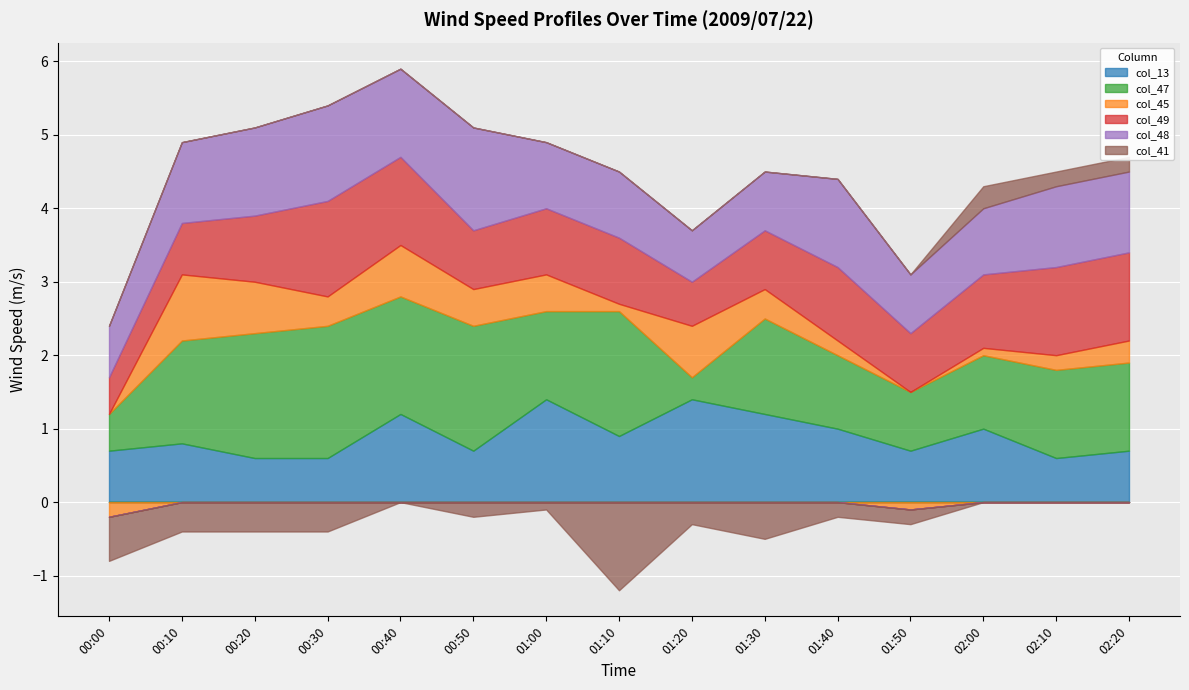

What is the approximate value of col_49 at 00:00?

0.5